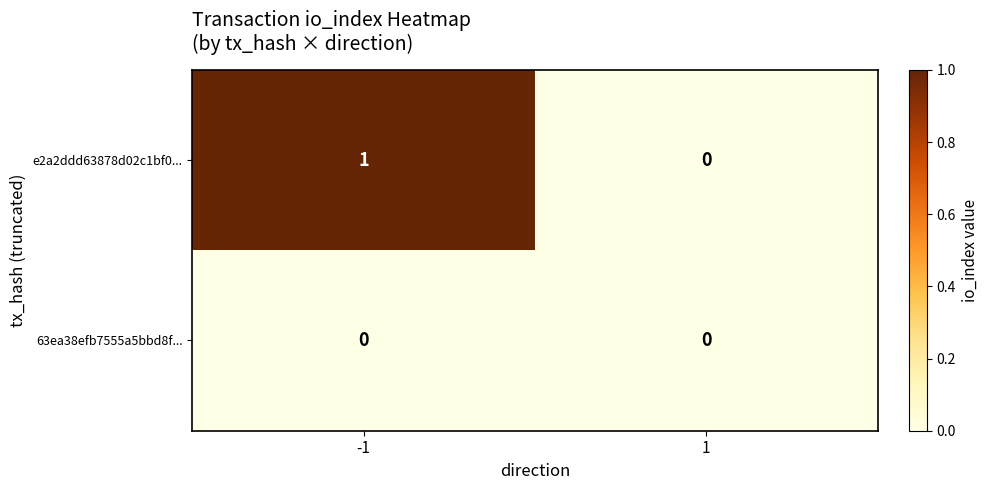

Between -1 and 1, which series saw the biggest shift?

e2a2ddd63878d02c1bf0...